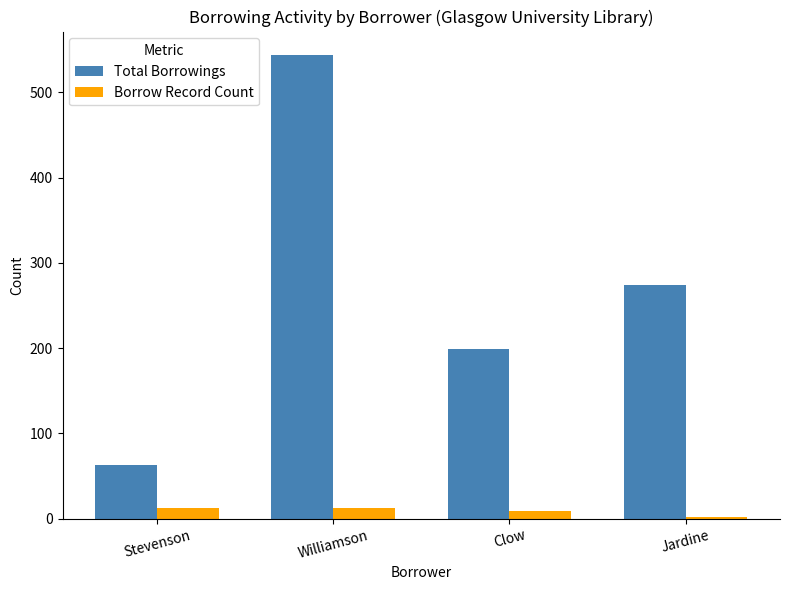

At which category is the sum across all series the highest?

Williamson